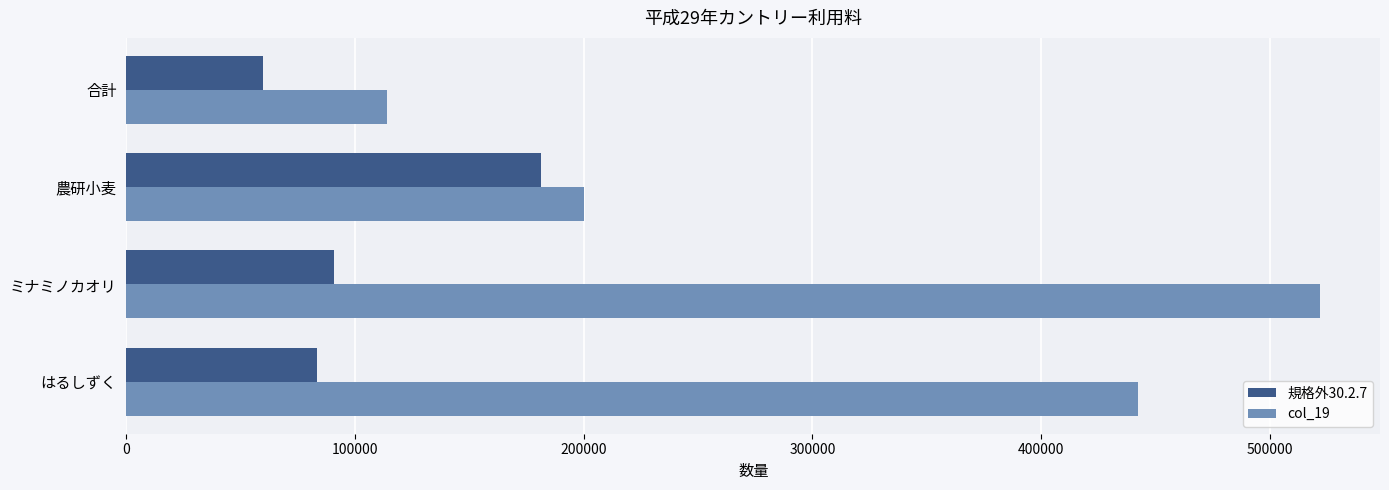

What is the difference between the second highest and minimum values in the 規格外30.2.7 series?

31000